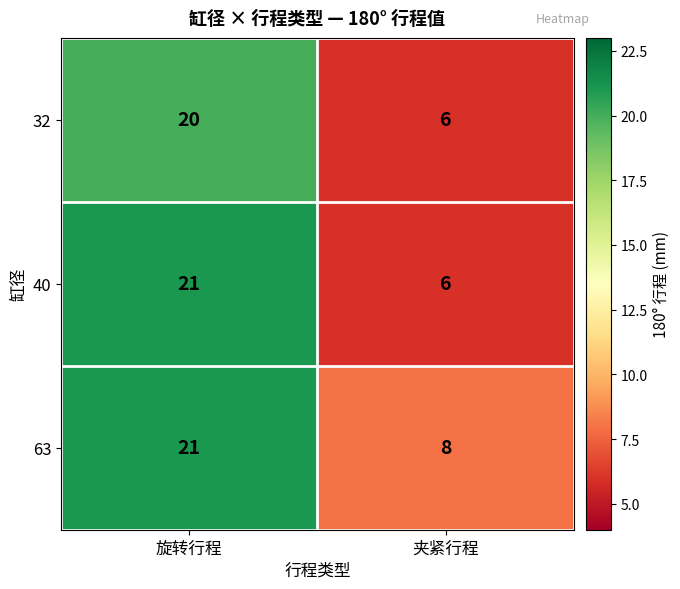

What is the average value of the 40 series?

14